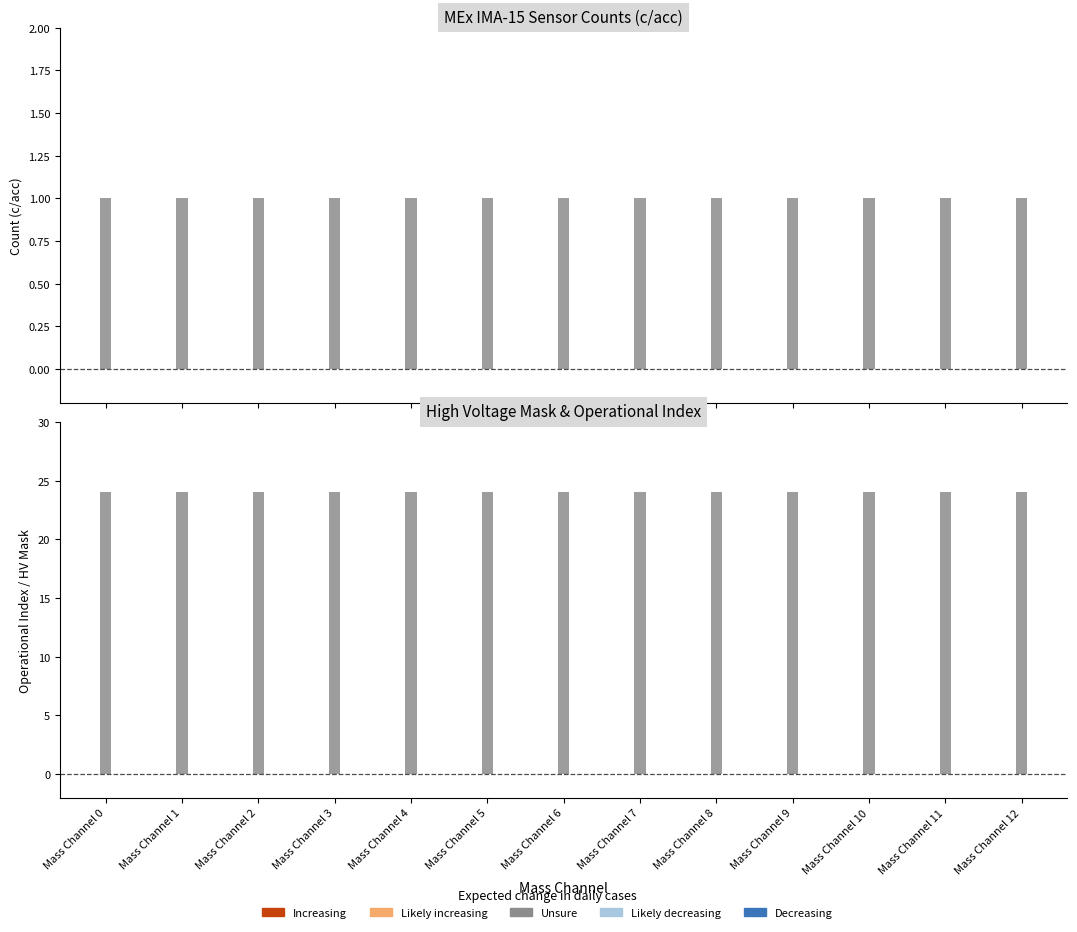

At which category is the sum across all series the highest?

Mass Channel 0